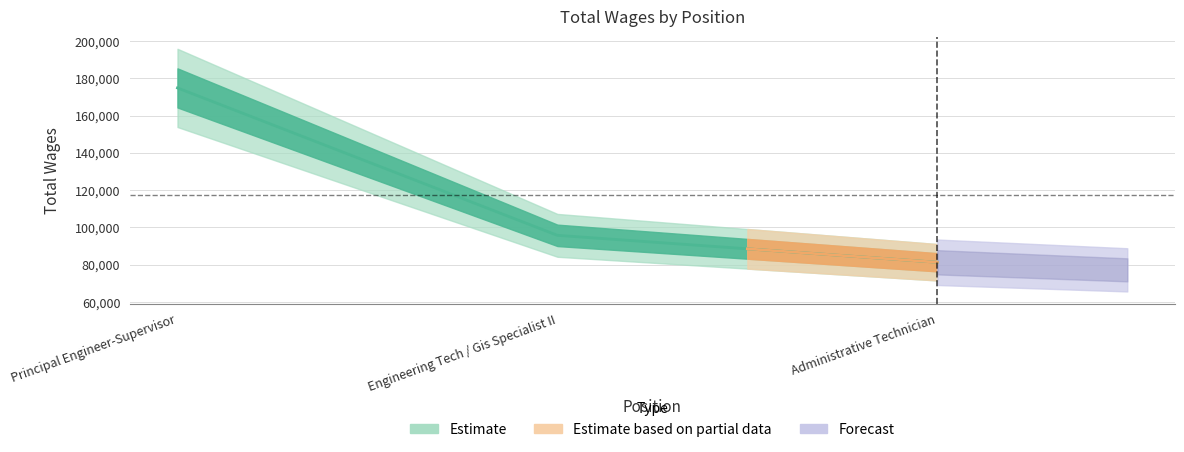

How many data points are less than 95761?

1